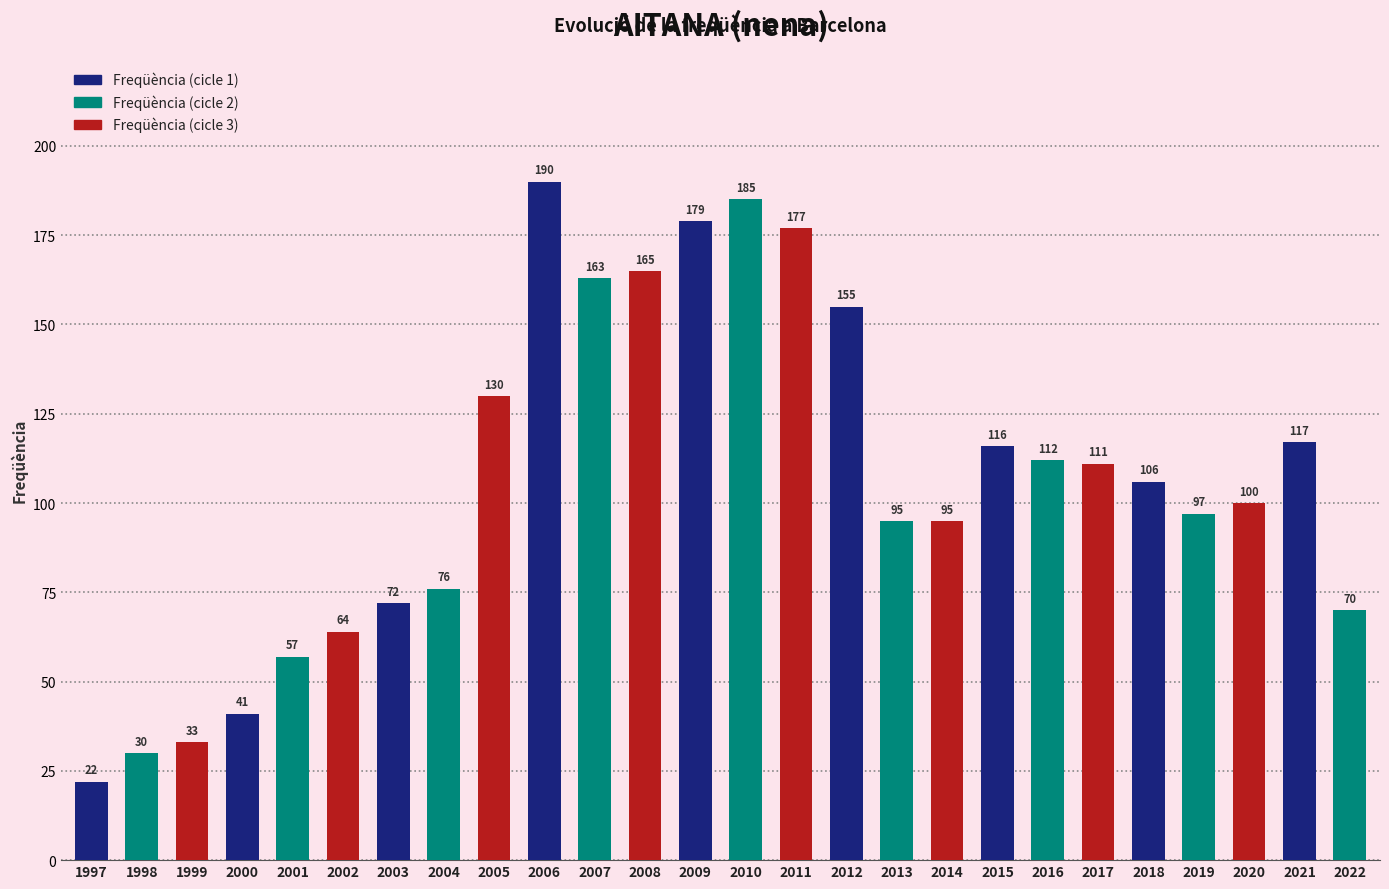

At which label is the value closest to 106?

2018